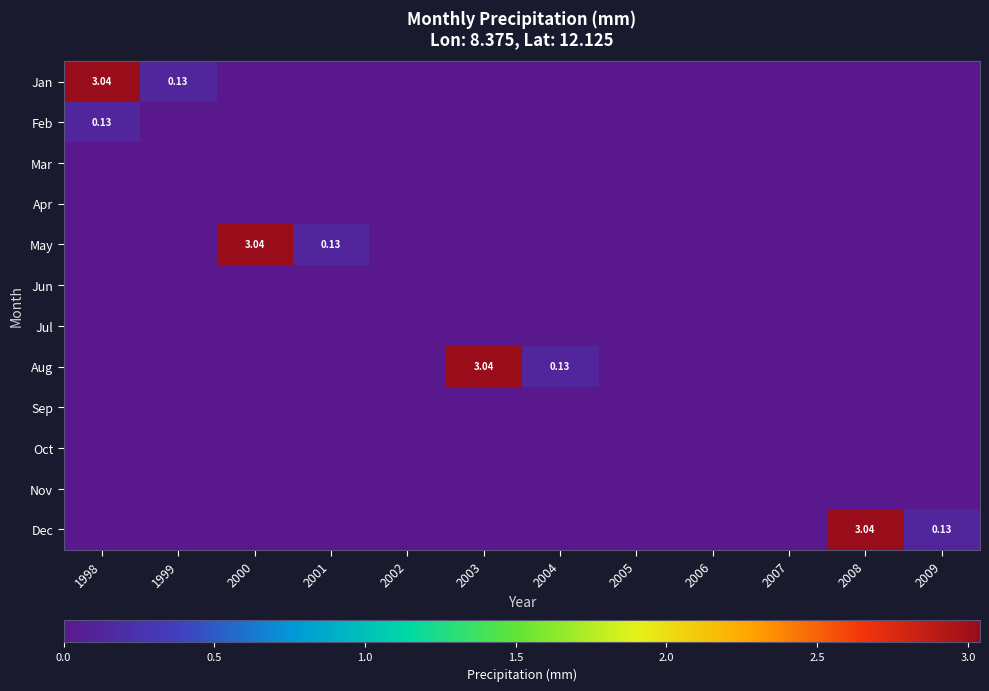

At how many categories does at least one series exceed 2?

4